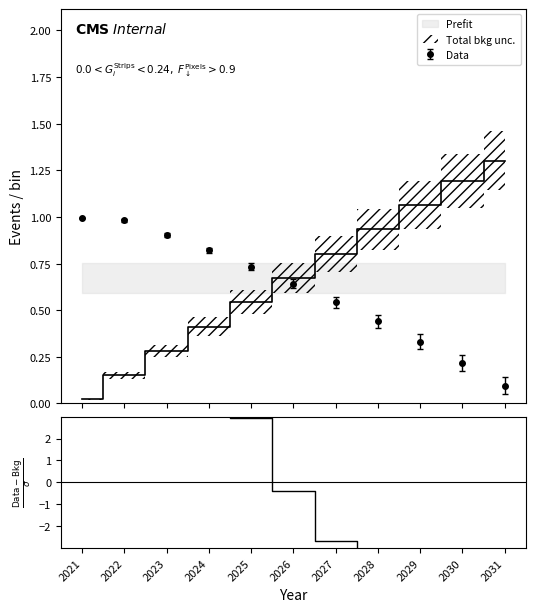

How many values are below 0?

6